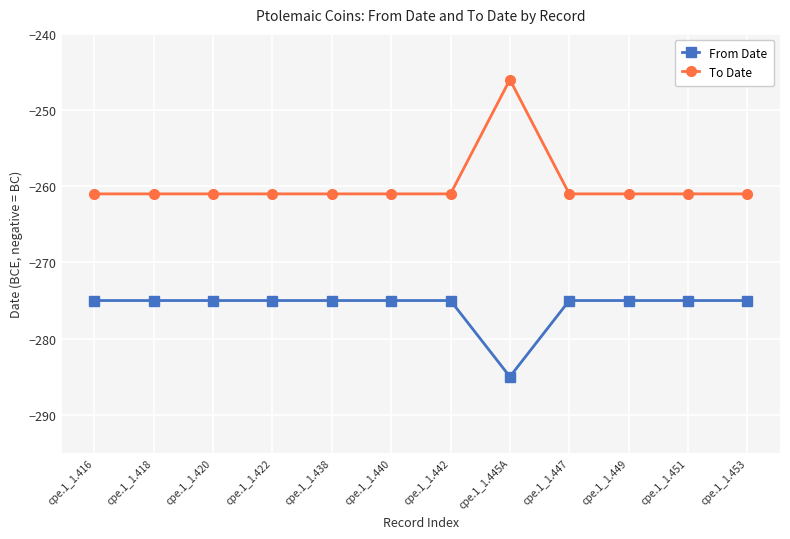

True or false: From Date and To Date intersect in this chart.

False